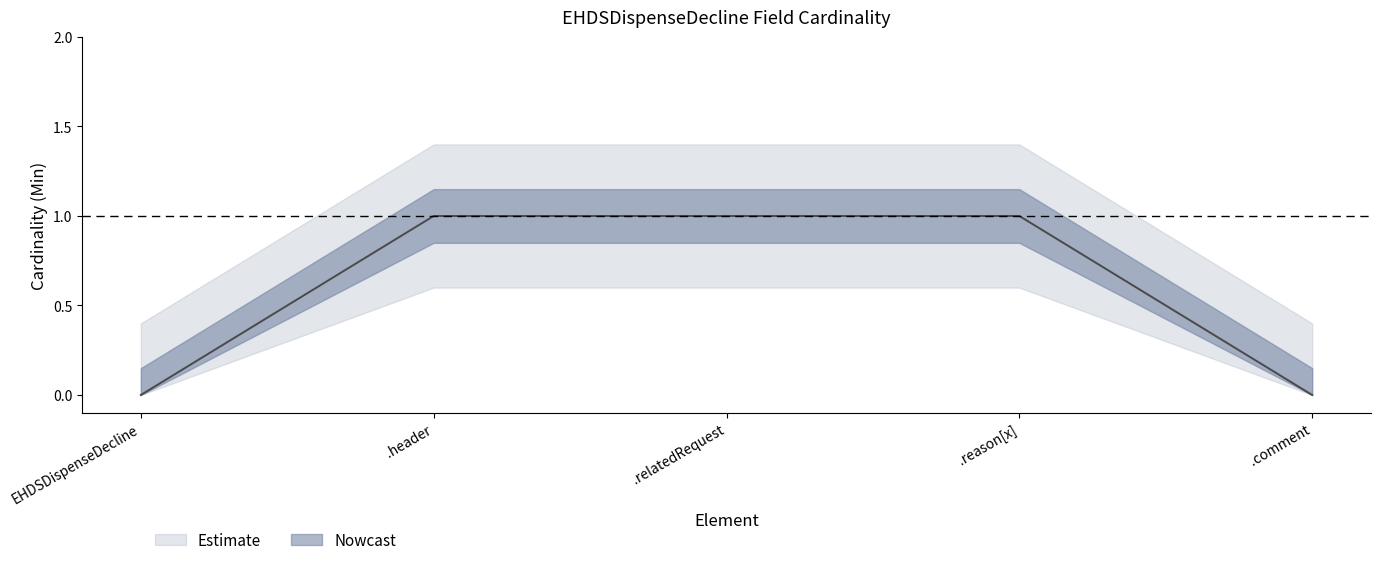

Is this an area chart (filled region under the line)?

No